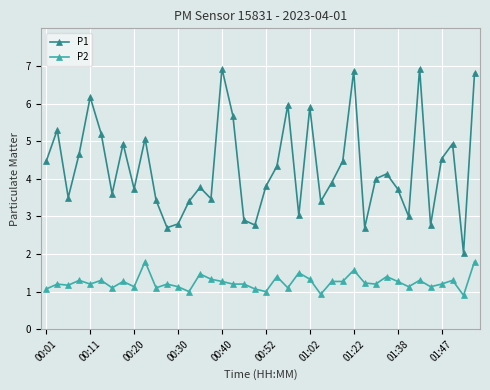

What is the value of the P2 point at the 35th from the left?

1.3